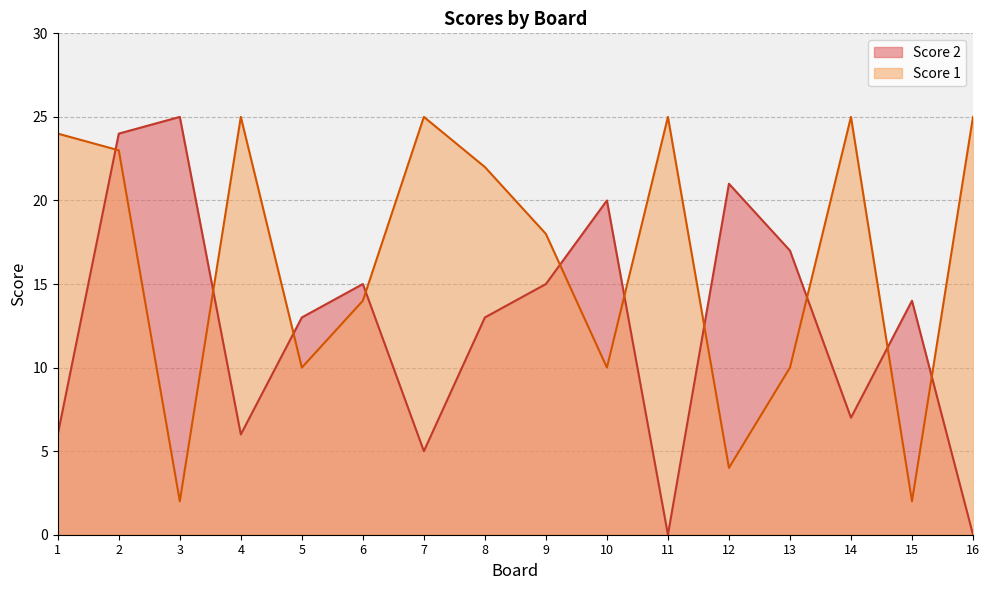

Rank the categories by Score 2 value from lowest to highest.

11, 16, 7, 1, 4, 14, 5, 8, 15, 6, 9, 13, 10, 12, 2, 3